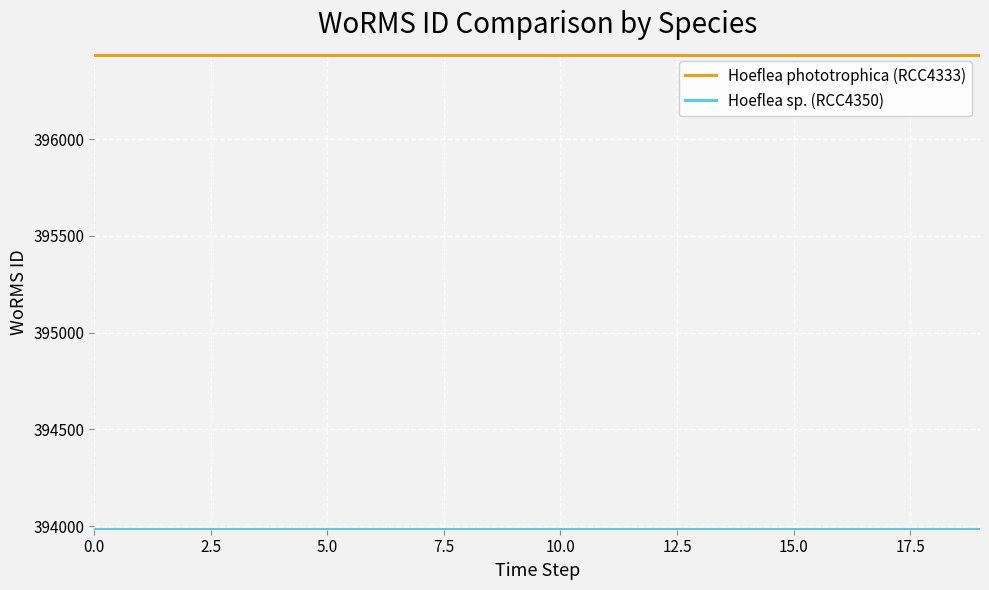

How many categories are shown in the chart?

20